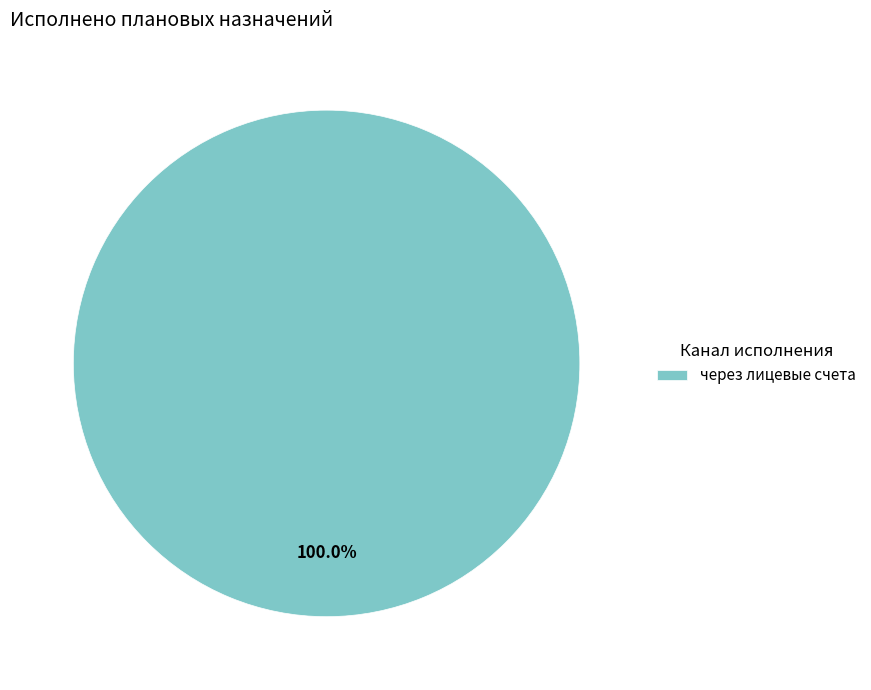

Does через лицевые счета account for over 50% of the chart?

Yes